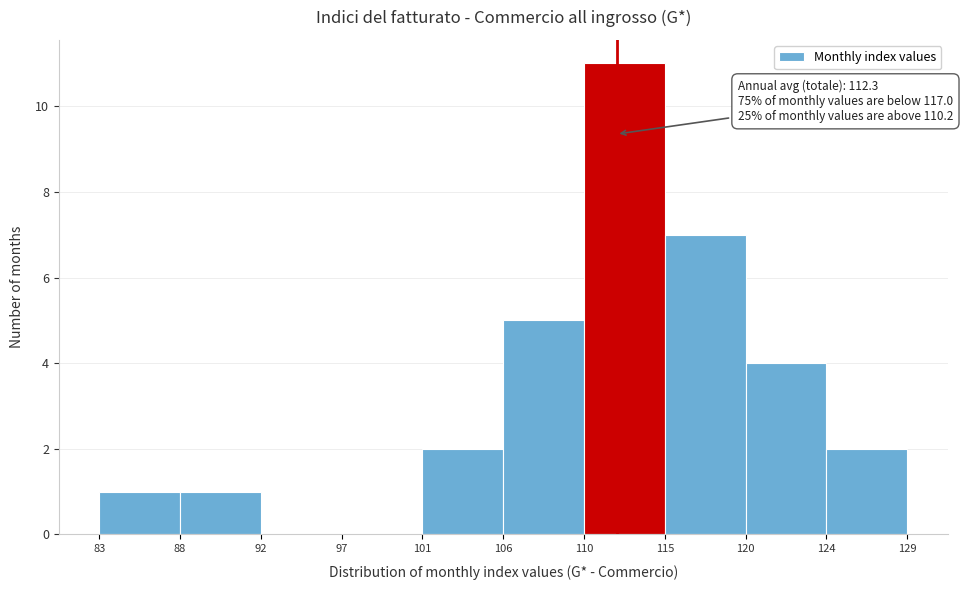

Which range on the x-axis has the tallest bar?

110 to 115